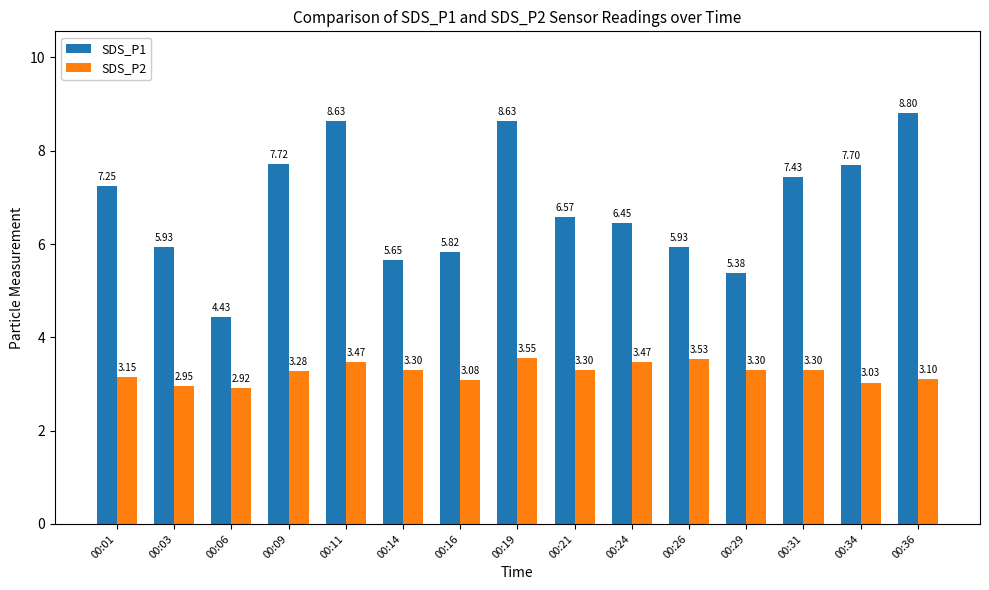

At how many categories does at least one series exceed 5?

14